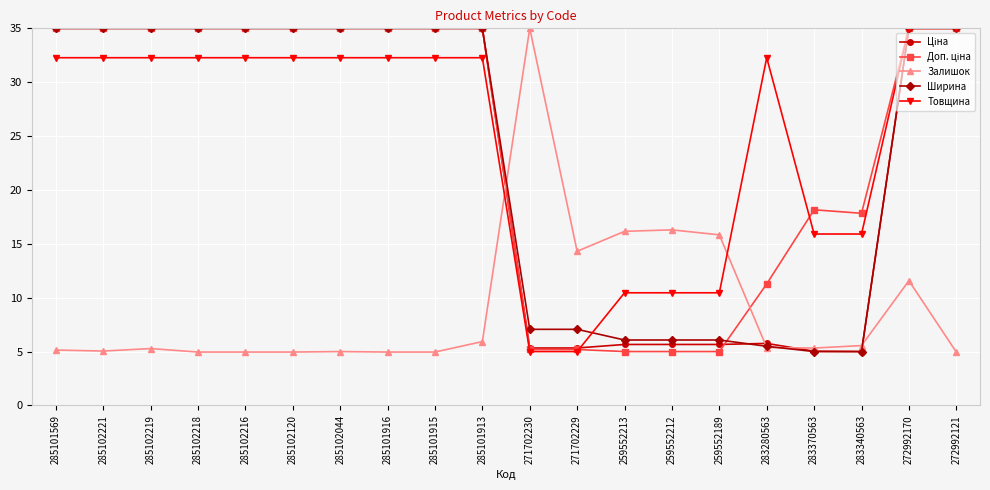

Is the value of Ширина at 271702229 greater than the value of Залишок at 285101916?

Yes